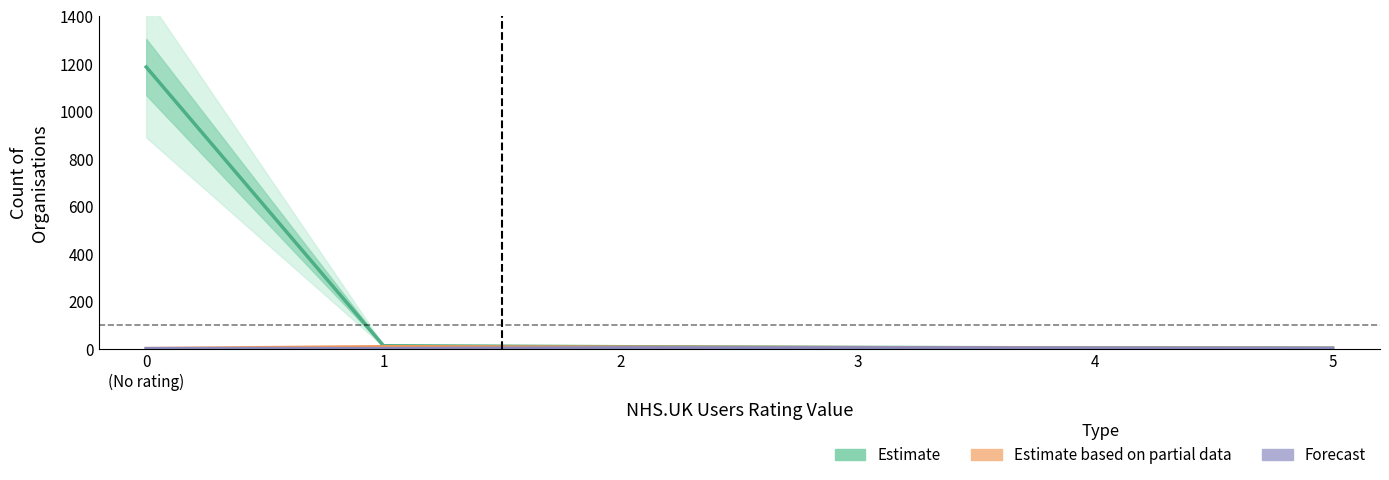

At which category is the sum across all series the highest?

0
(No rating)